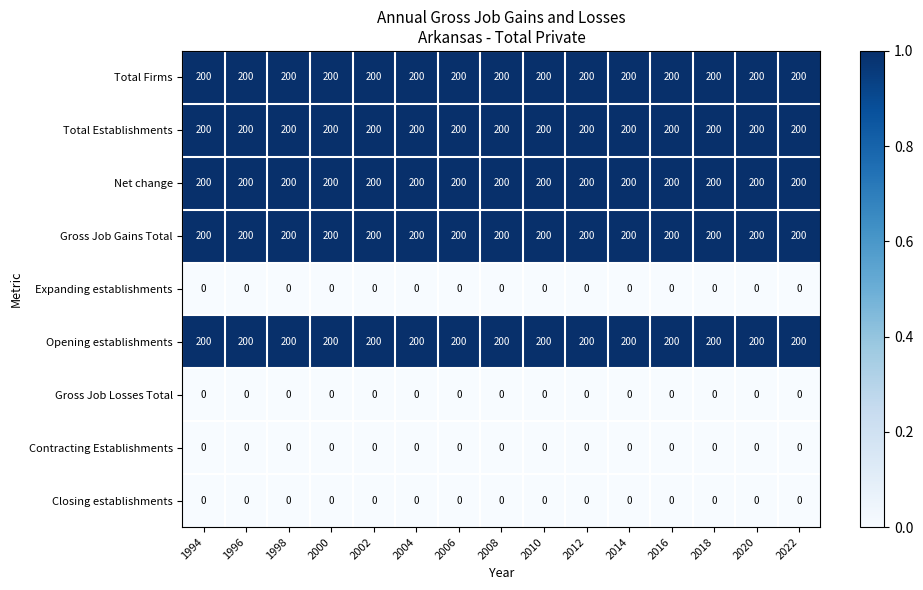

What is the minimum value for Gross Job Gains Total?

200